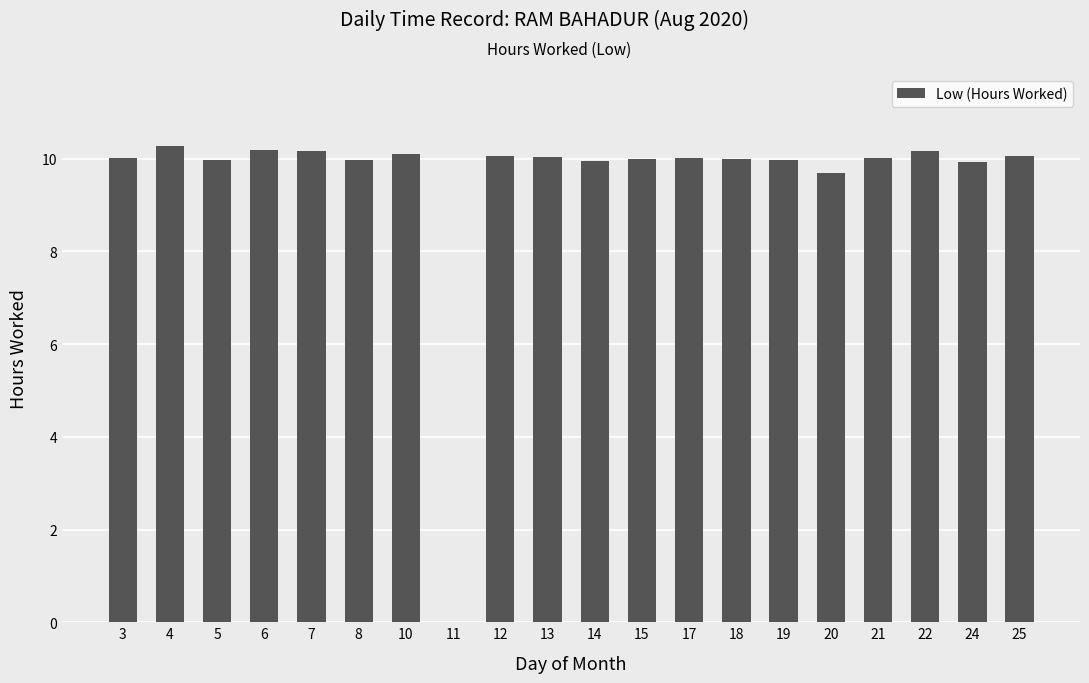

What is the sum of all values?

190.6